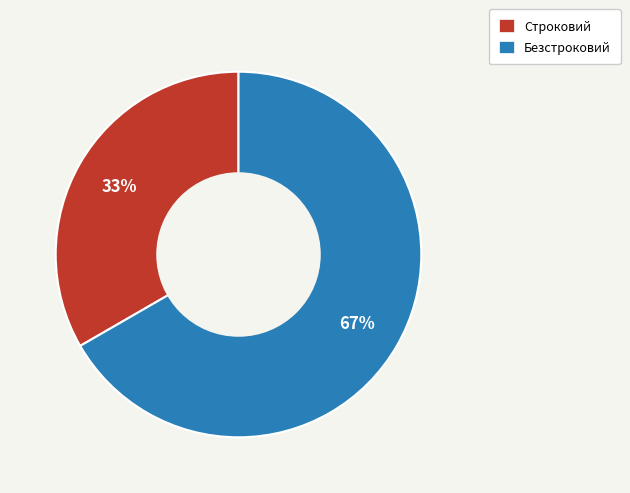

Which has a higher value, Безстроковий or Строковий?

Безстроковий